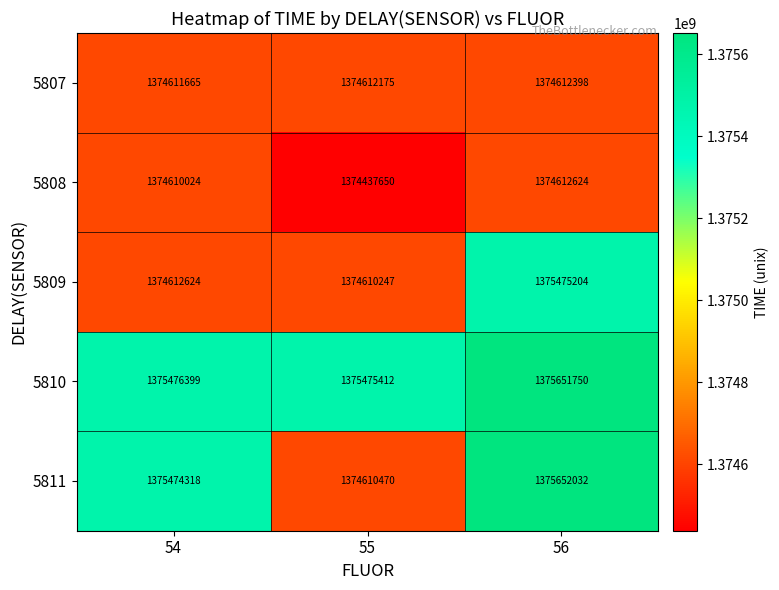

Reading left to right, extract all data points from this chart.

5807: 1374611665	1374612175	1374612398
5808: 1374610024	1374437650	1374612624
5809: 1374612624	1374610247	1375475204
5810: 1375476399	1375475412	1375651750
5811: 1375474318	1374610470	1375652032